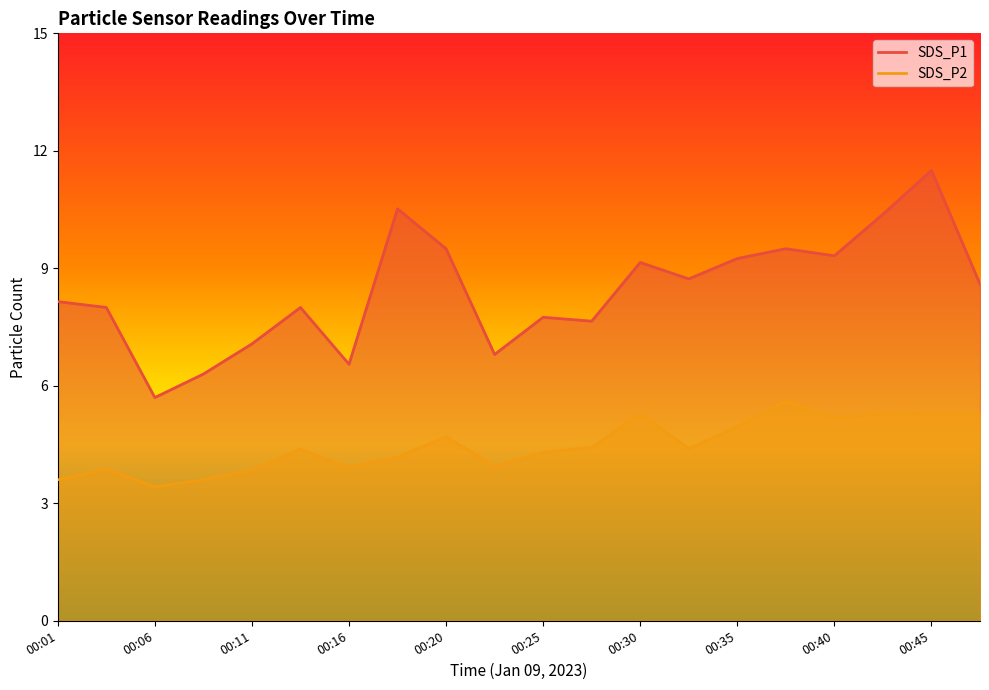

What is the maximum value shown in the chart?

11.5